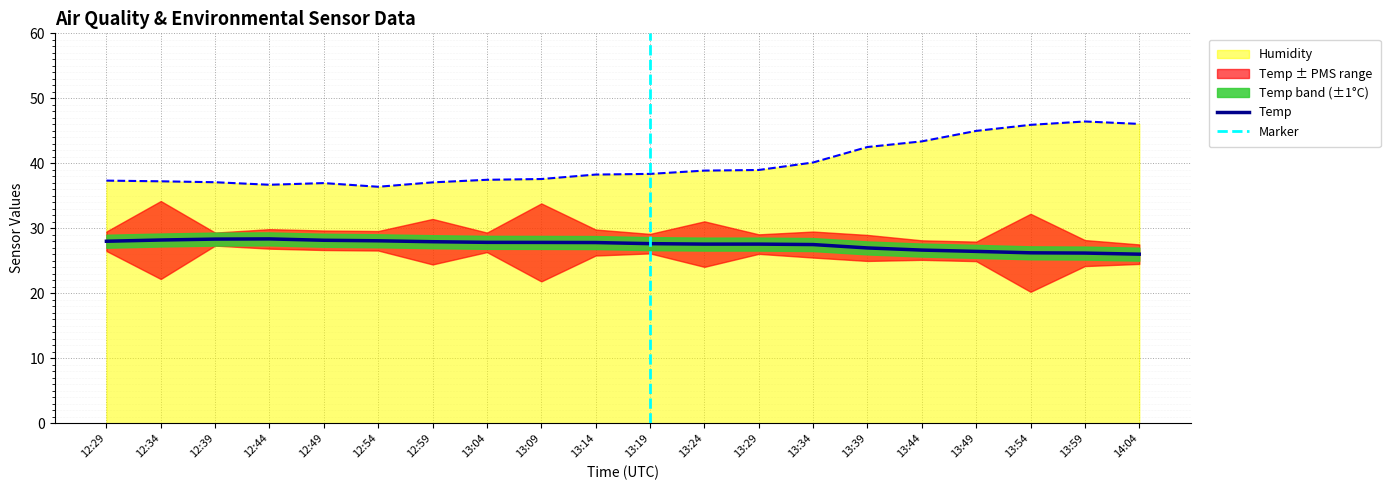

True or false: Temp and Humidity cross at least once.

False